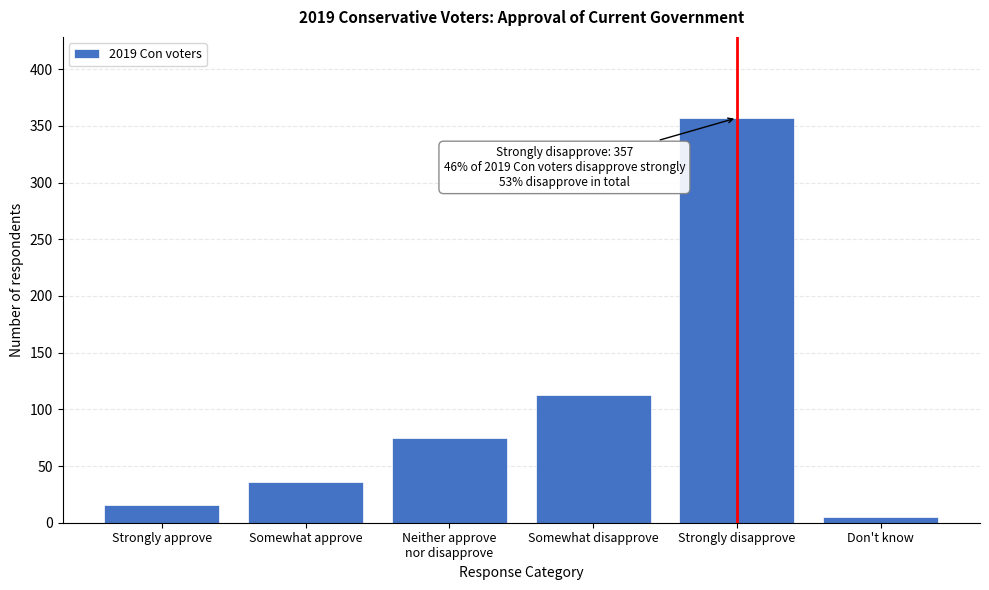

Reading right to left, extract all data points from this chart.

5	357	113	75	36	16